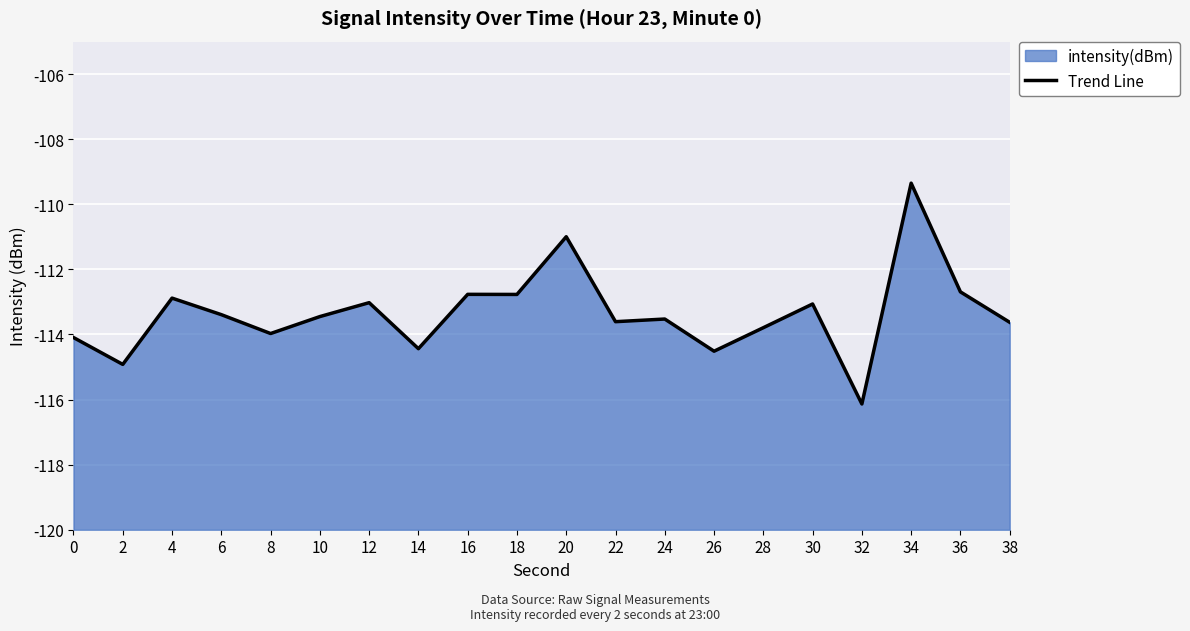

Is it true that the value at 34 is -42.3?

False